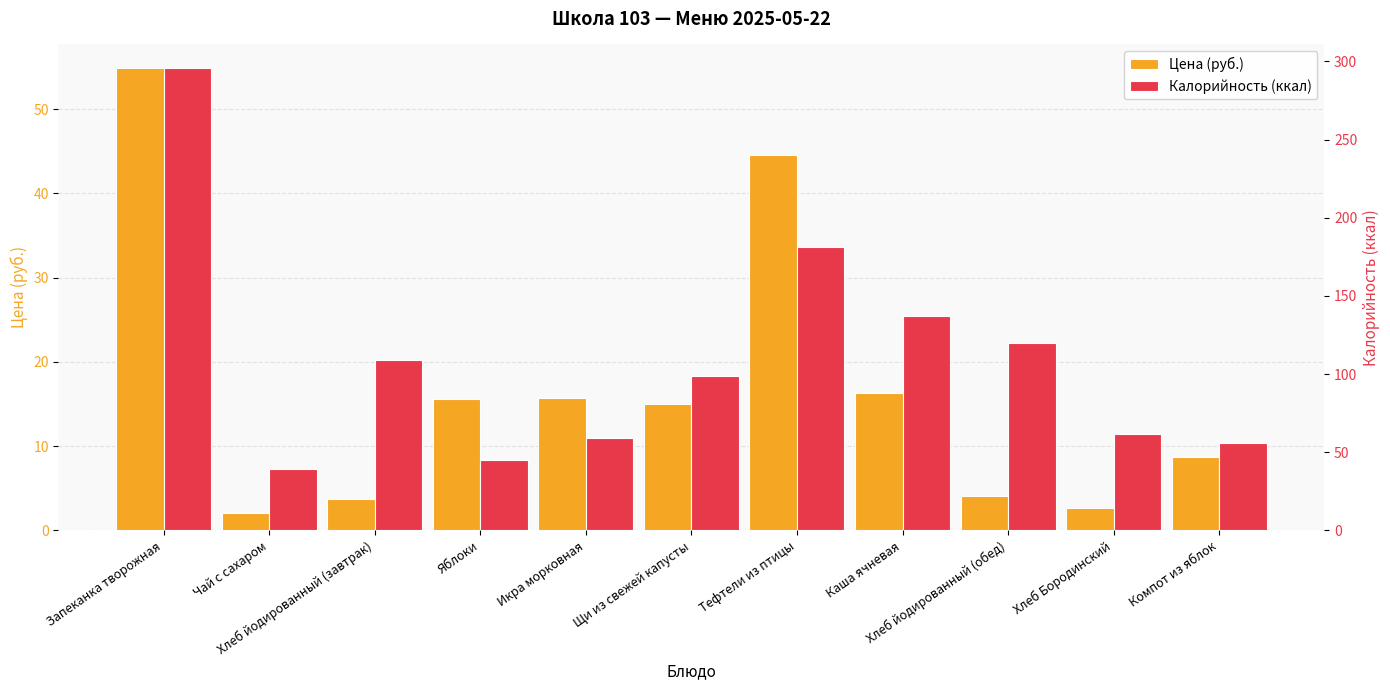

What is the value of the Цена (руб.) bar at the 8th from the left?

16.3